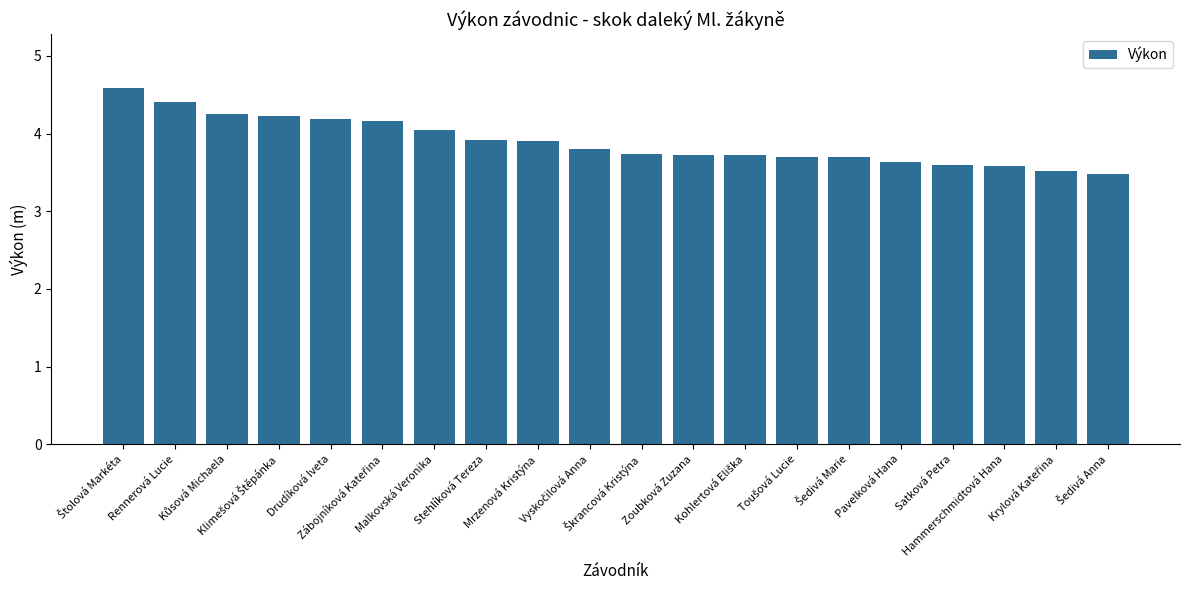

What is the smallest value displayed?

3.5